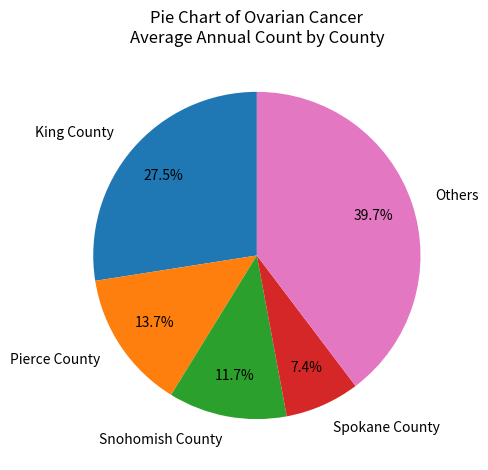

Does Pierce County represent more than half of the total?

No